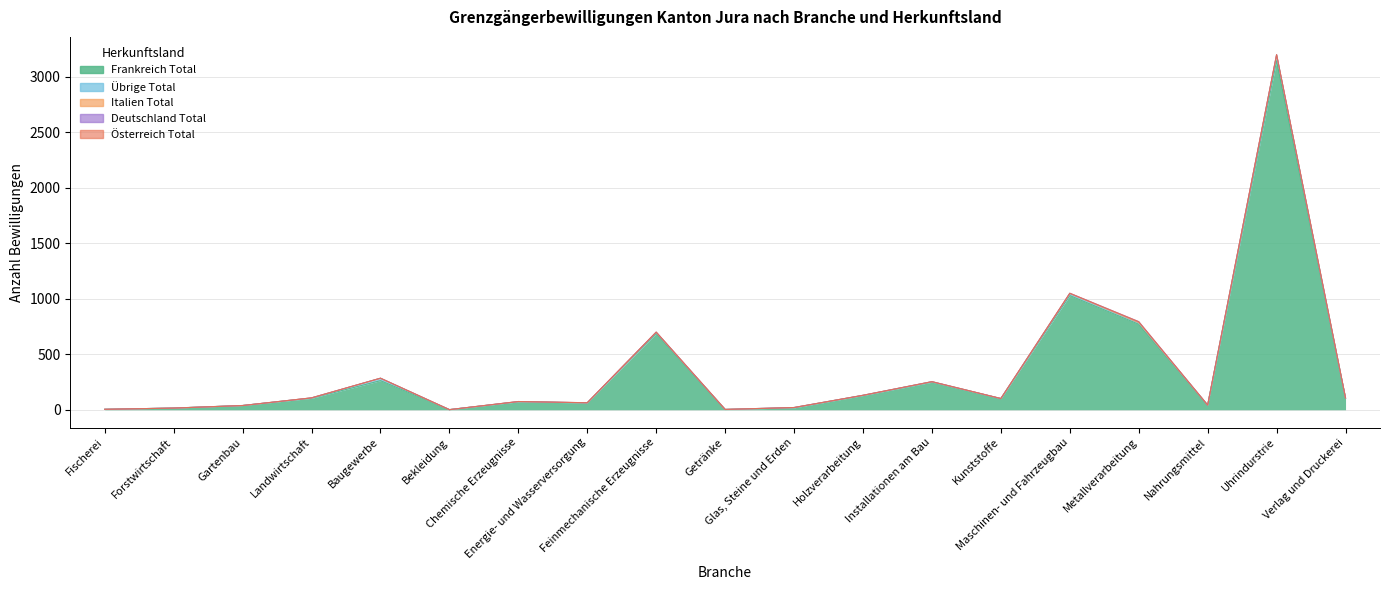

True or false: Italien Total and Österreich Total intersect in this chart.

False